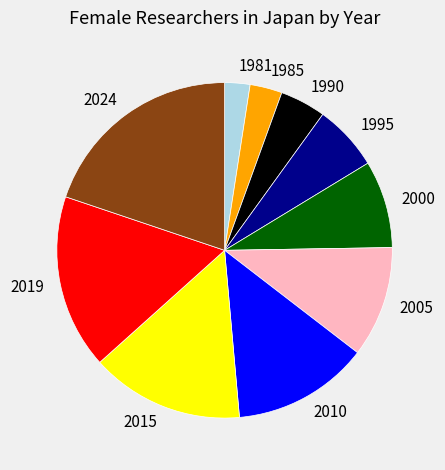

How many slices are in this pie chart?

10